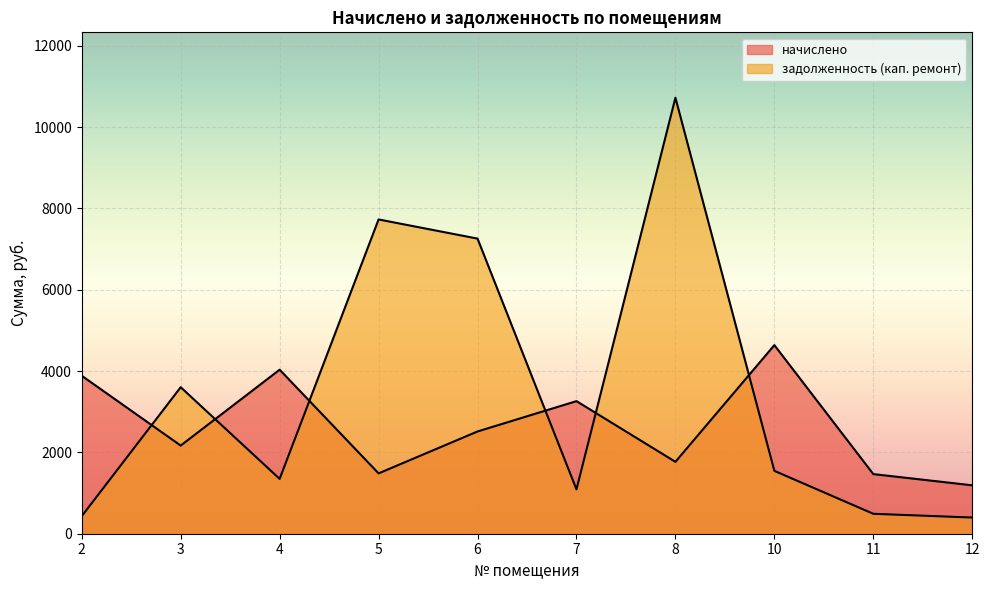

List the labels in order of задолженность (кап. ремонт) value, smallest first.

12, 2, 11, 7, 4, 10, 3, 6, 5, 8